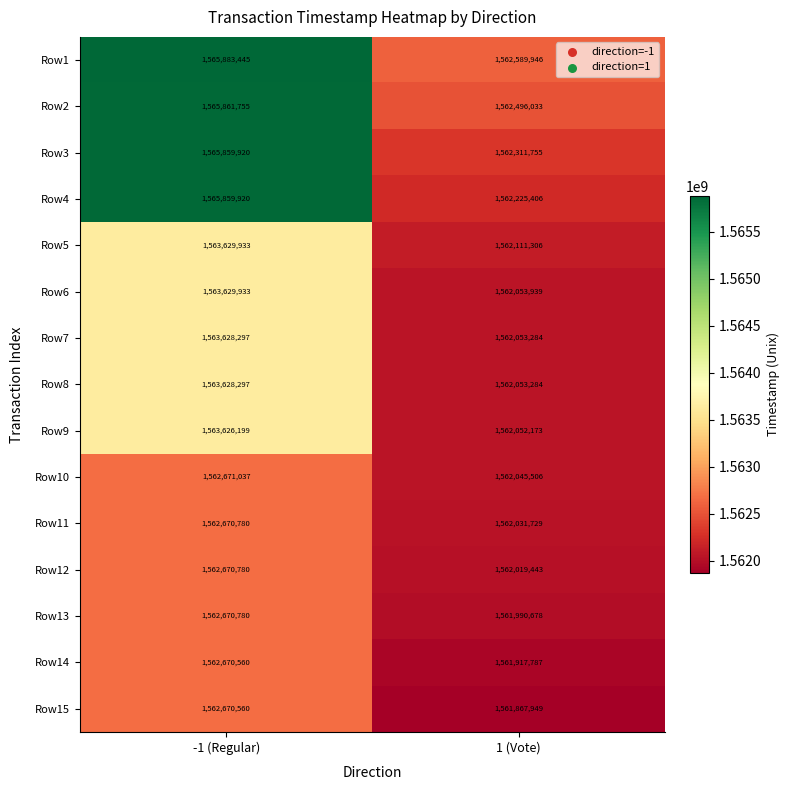

List the labels in order of Row1 value, largest first.

-1 (Regular), 1 (Vote)